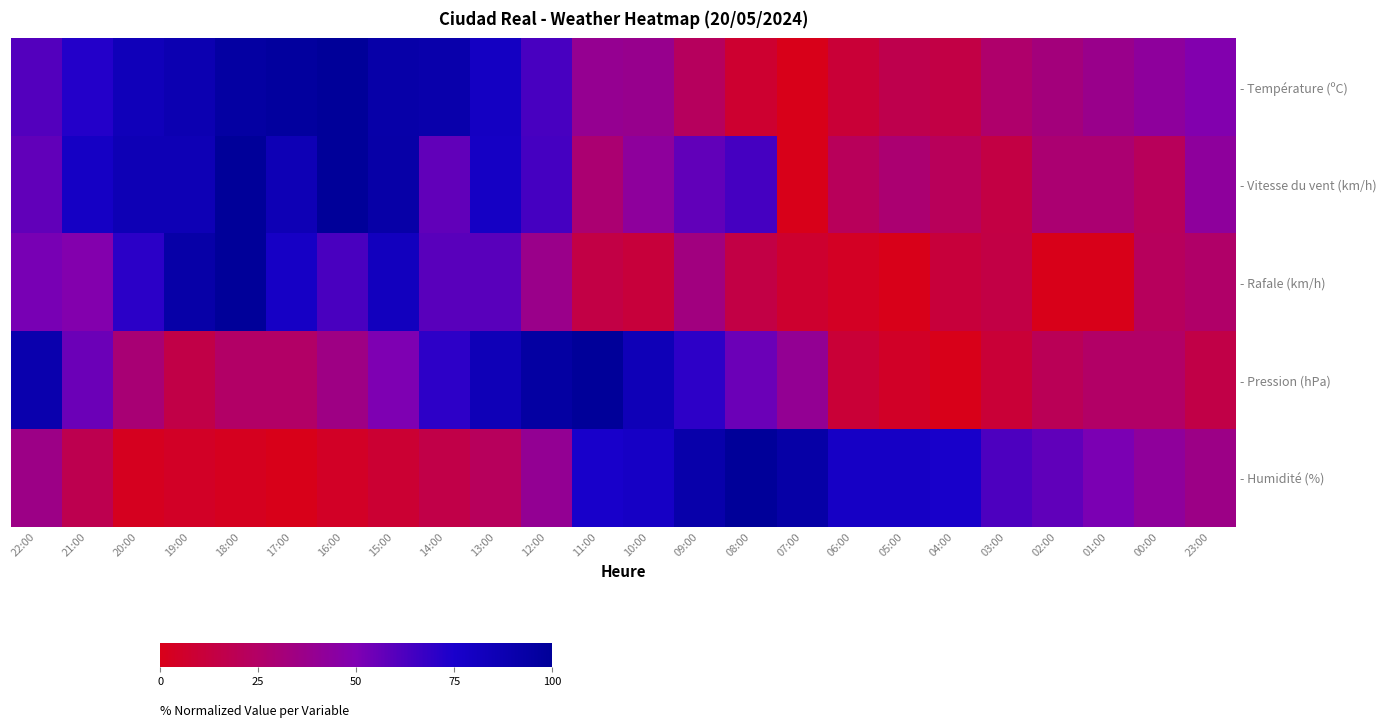

What is the total value across all series at 01:00?

142.0